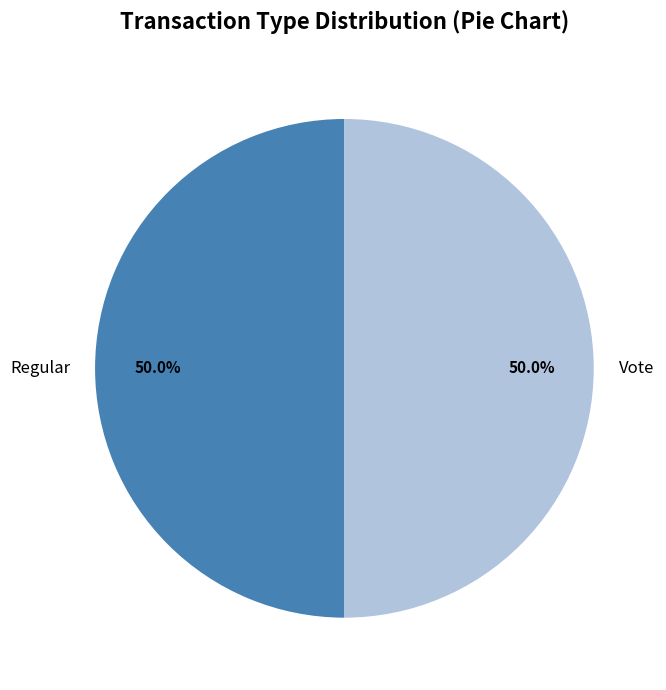

What percentage is the Vote slice, to the nearest percent?

50%